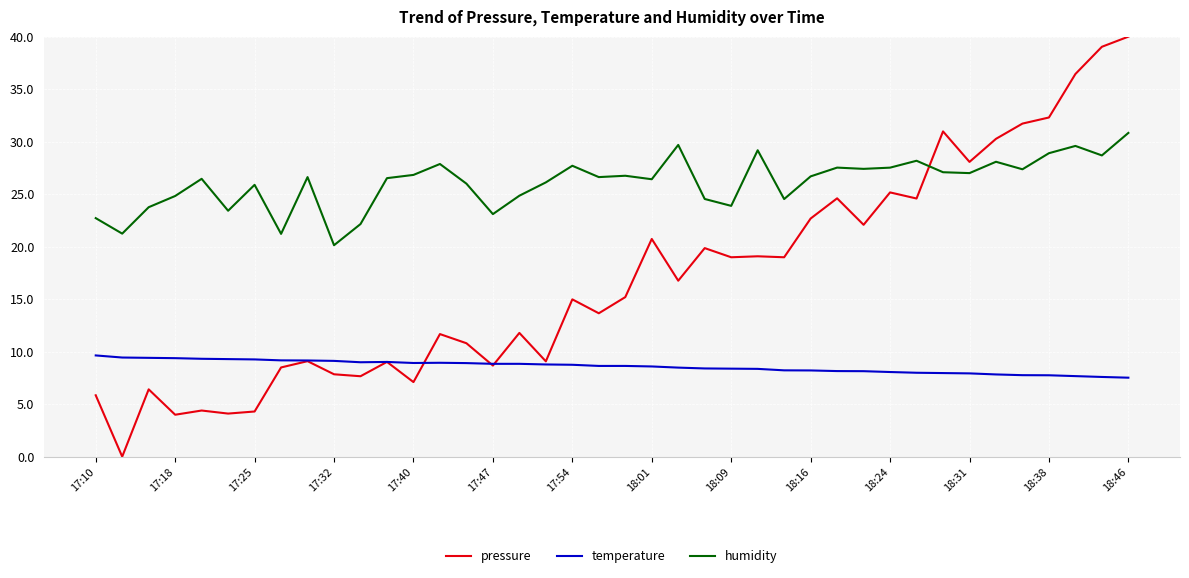

What is the greatest value displayed?

40.0